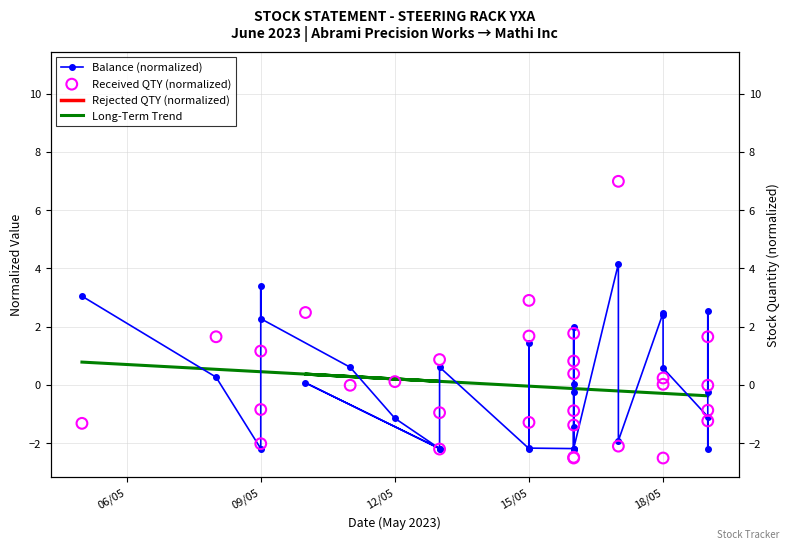

What is the total value across all series at 09/05?

-0.6